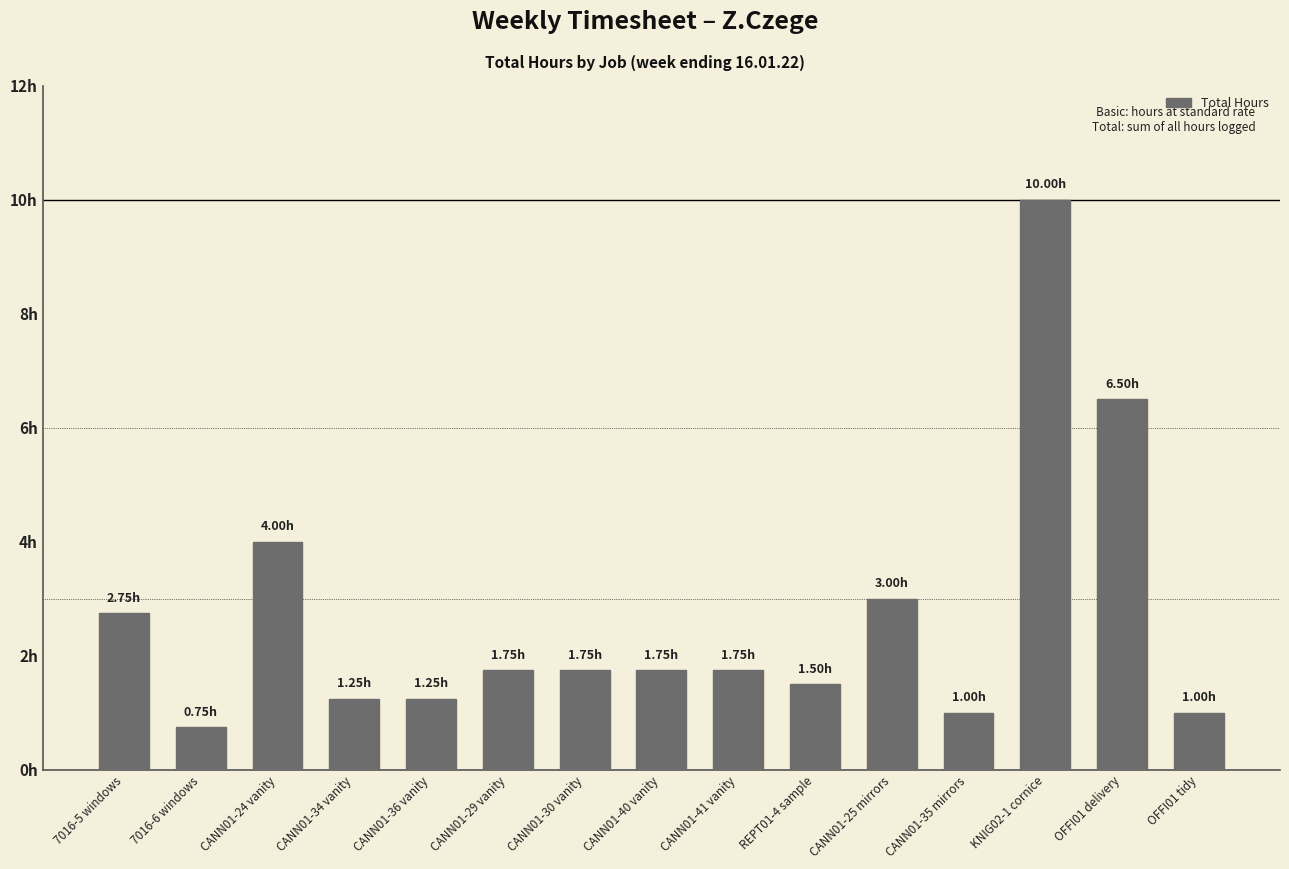

Reading right to left, transcribe all the data shown in this chart.

1.0	6.5	10.0	1.0	3.0	1.5	1.8	1.8	1.8	1.8	1.2	1.2	4.0	0.8	2.8